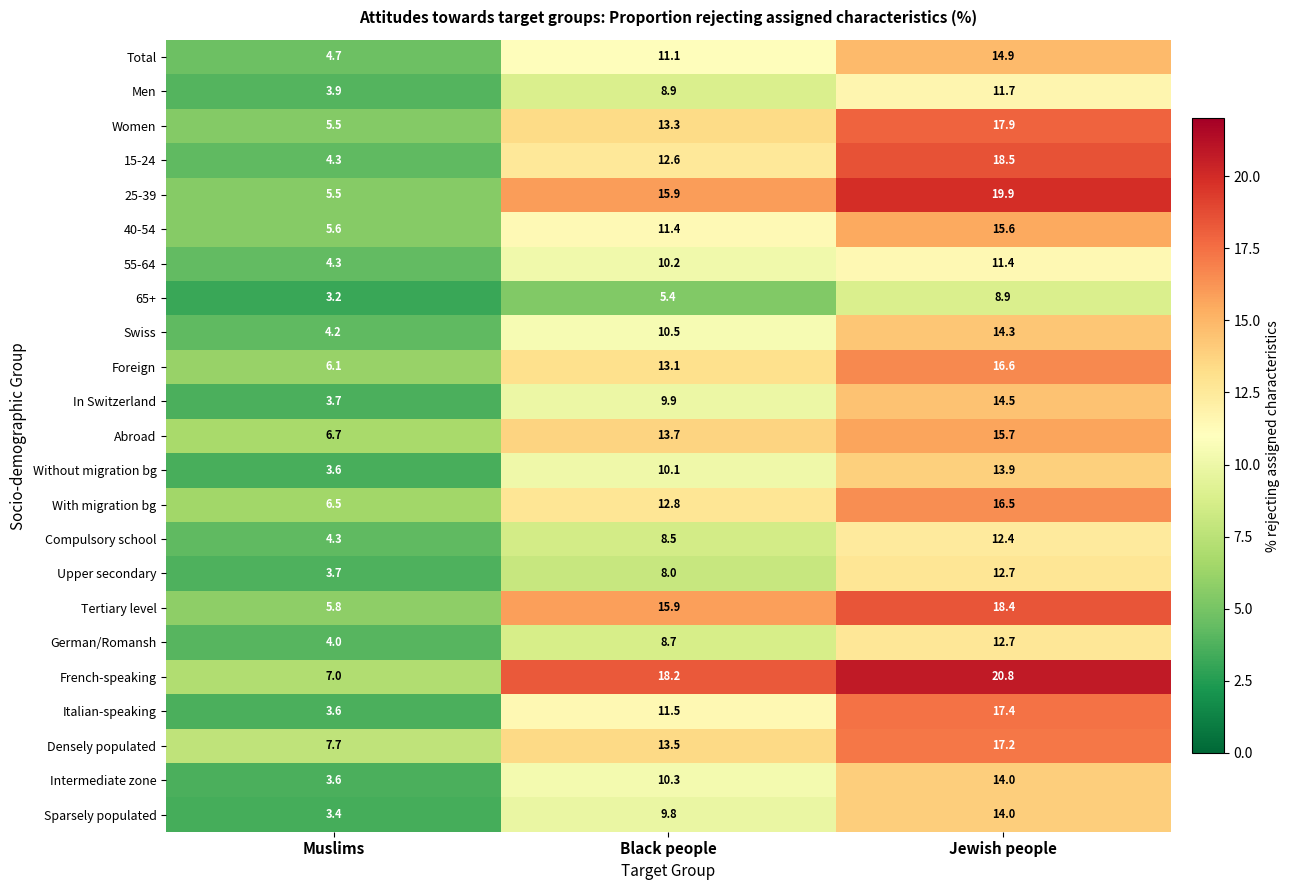

What is the difference between the highest and lowest values at Muslims?

4.5